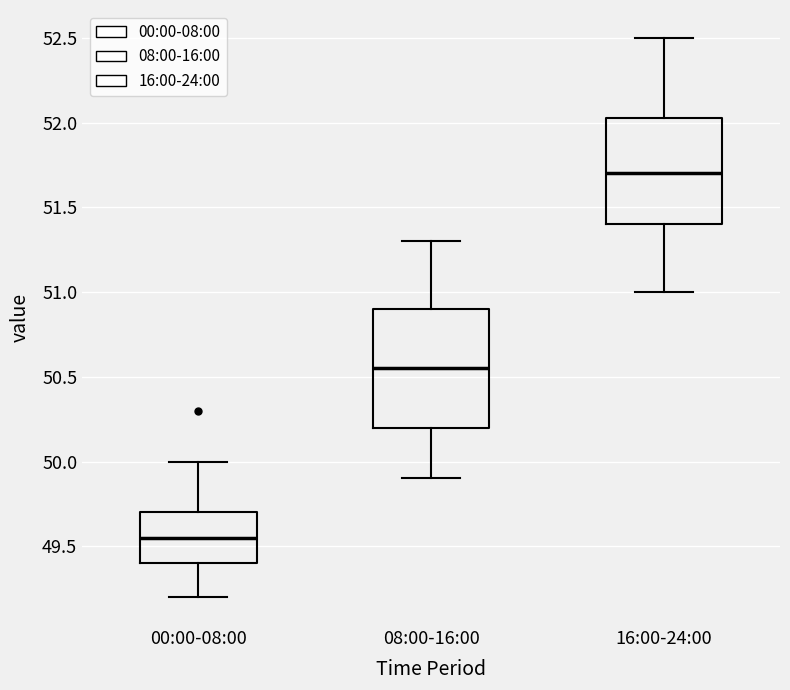

Reading left to right, read every box against the y-axis: the position of its median line, the range the box covers, and the ends of its whiskers. The values are not printed on the chart, so give them approximately, as read against the axis.

00:00-08:00: median 49.55, box 49.40 to 49.70, whiskers 49.20 to 50.00
08:00-16:00: median 50.55, box 50.20 to 50.90, whiskers 49.90 to 51.30
16:00-24:00: median 51.70, box 51.40 to 52.05, whiskers 51.00 to 52.50